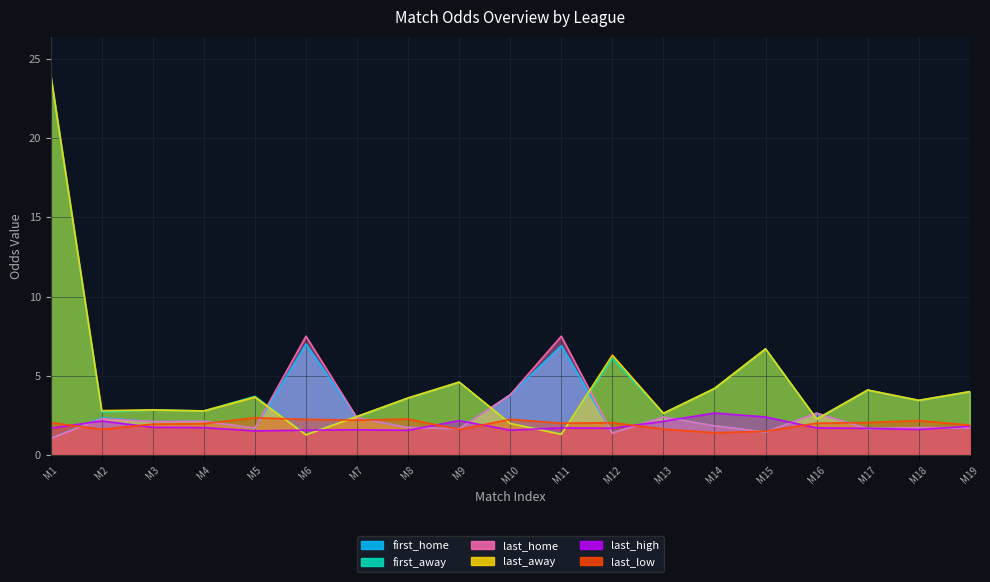

How many times do first_away and first_home cross each other?

6